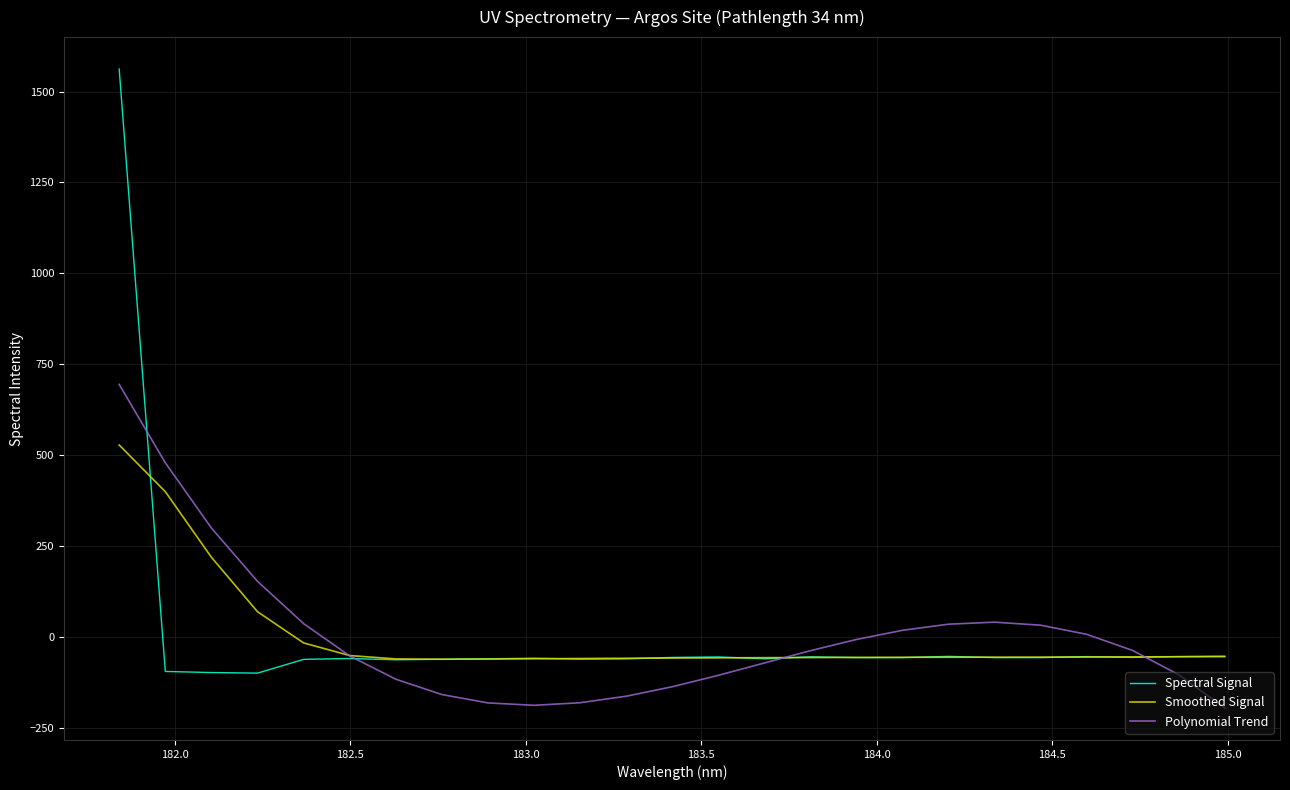

What is the maximum value shown in the chart?

1561.7